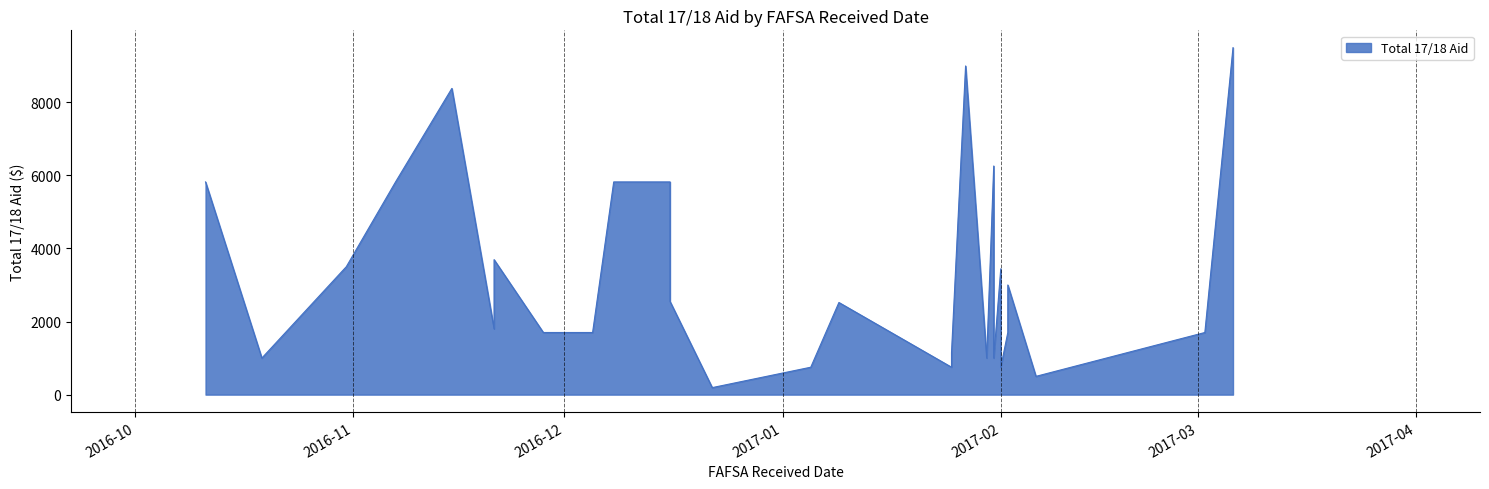

Approximately how many times larger is the value at 2017-02-02 compared to 2017-01-27?

0.3